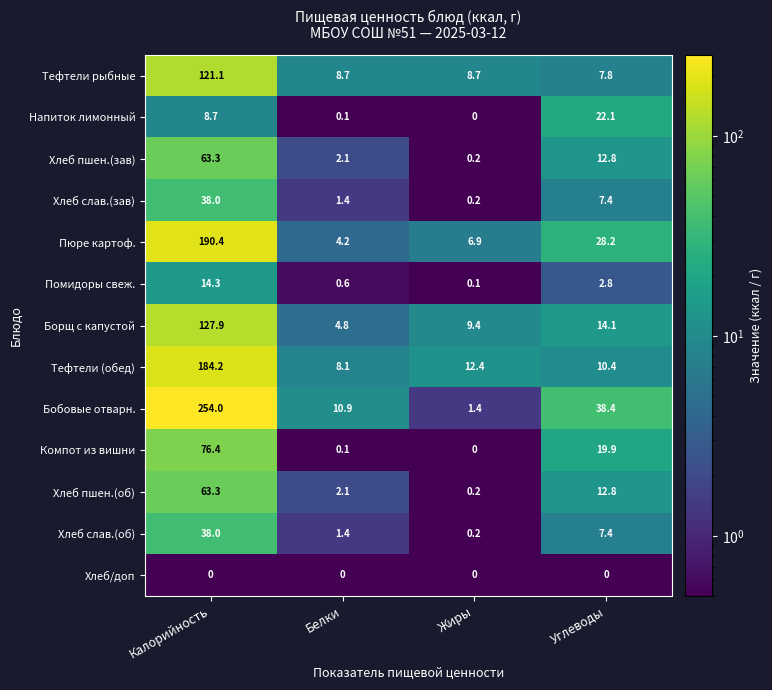

The value of Хлеб/доп at Углеводы is 0.0. True or false?

True